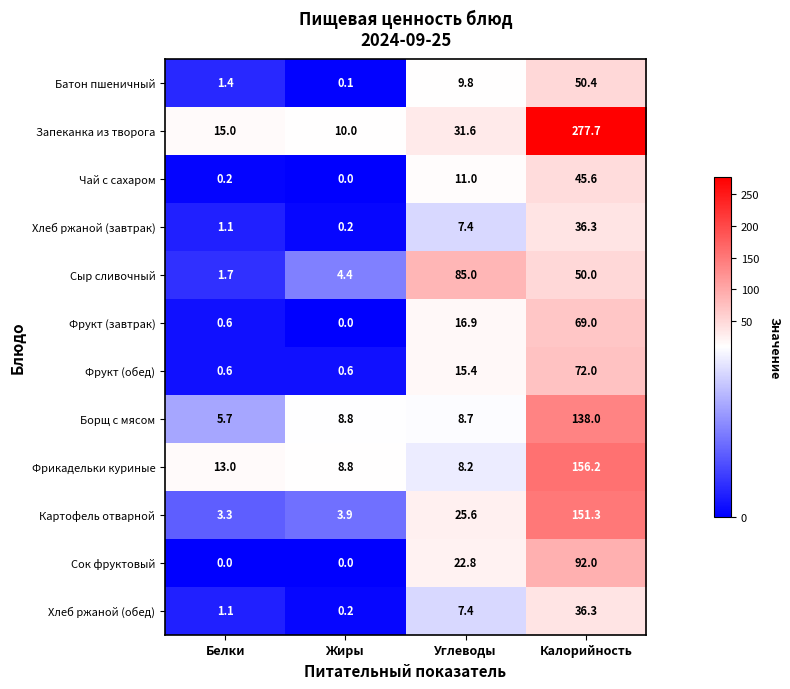

Is it true that Хлеб ржаной (завтрак) equals 1.1 at Белки?

True